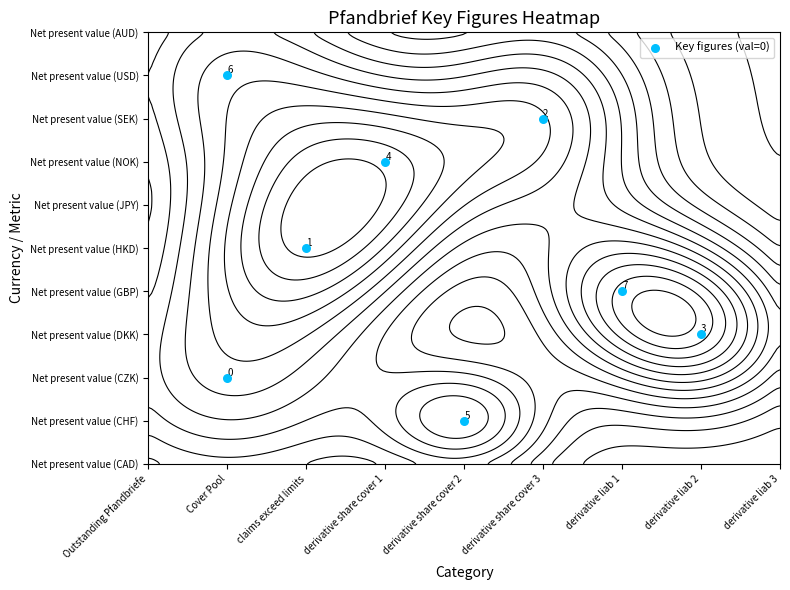

What is the difference between the second highest and minimum values?

7